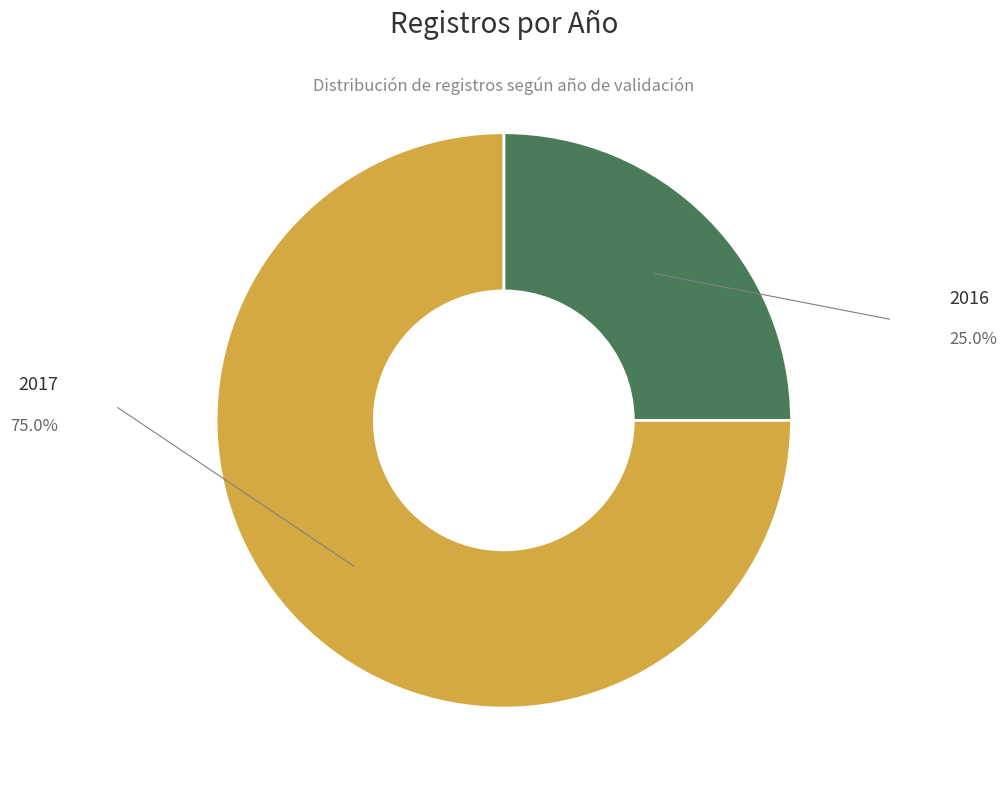

How many slices are in this pie chart?

2